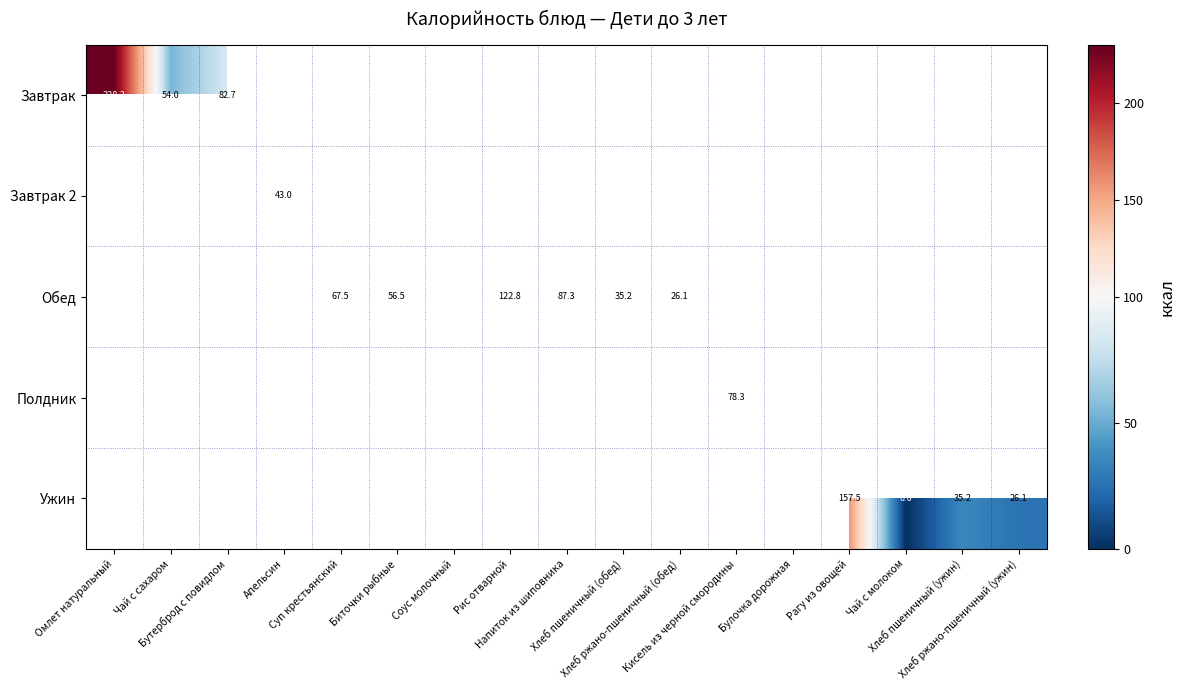

At how many categories does at least one series exceed 72?

7